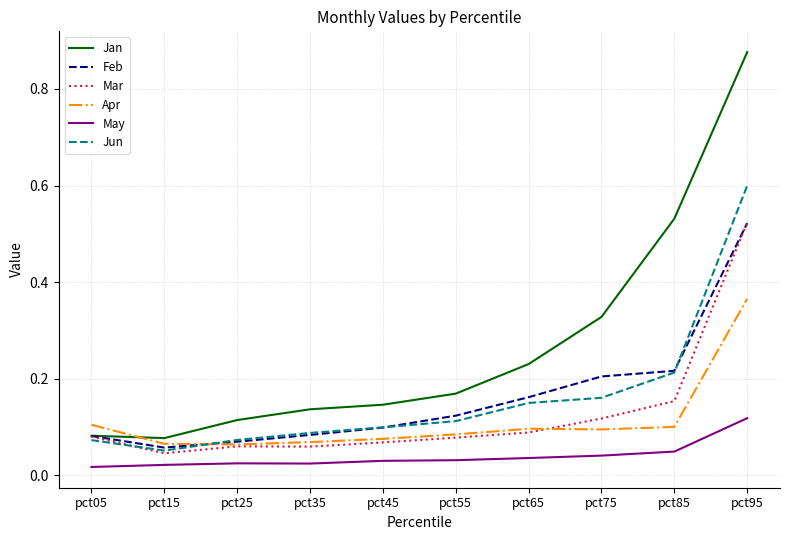

Is the value of Jun at pct15 greater than the value of Mar at pct75?

No